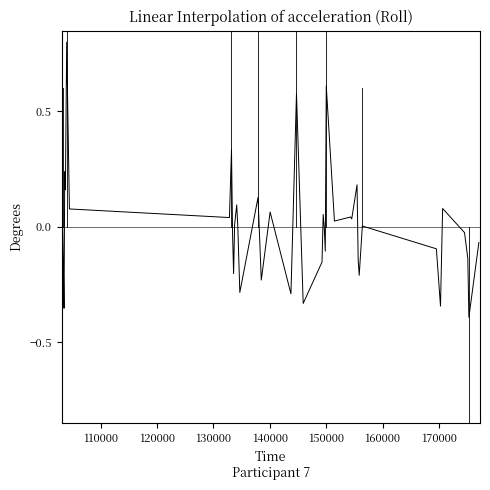

What is the maximum value shown in the chart?

0.8